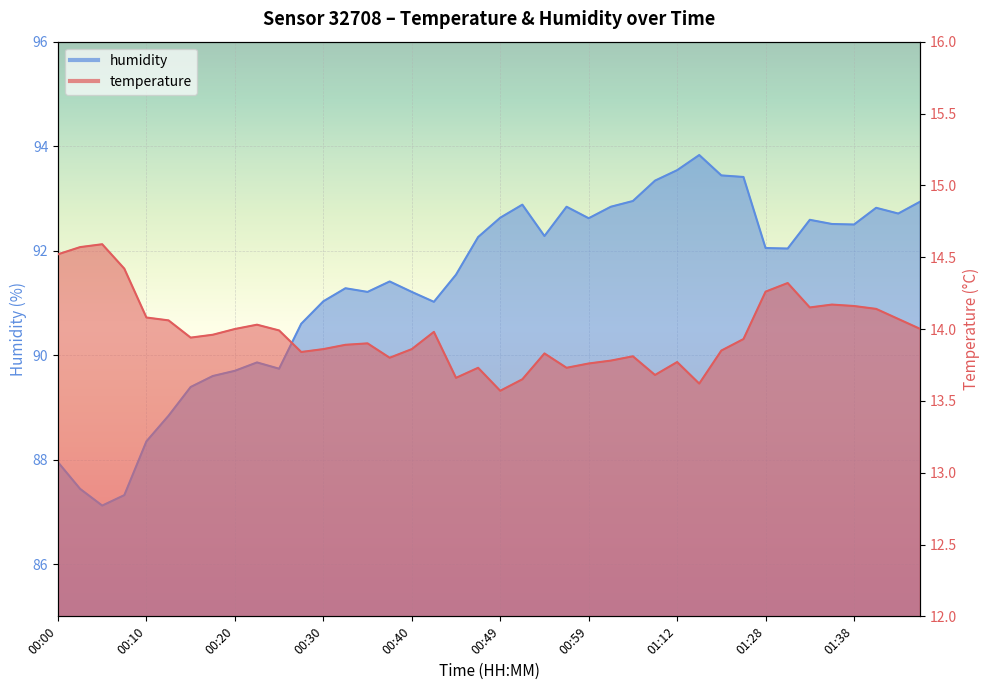

What is the minimum value for humidity?

87.1